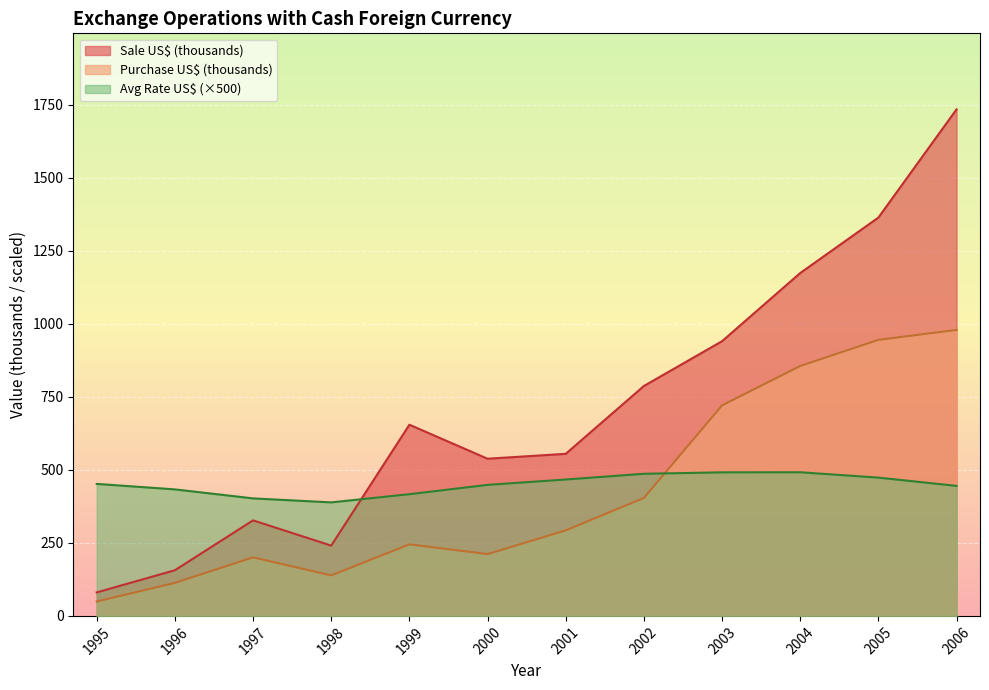

What is the spread (max minus min) of values at 1998?

250.0